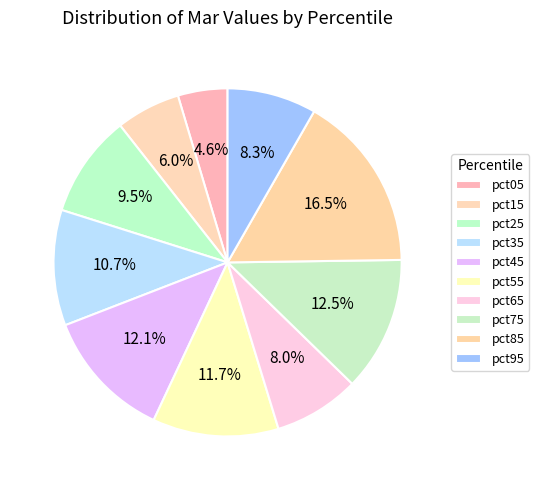

How many slices are in this pie chart?

10